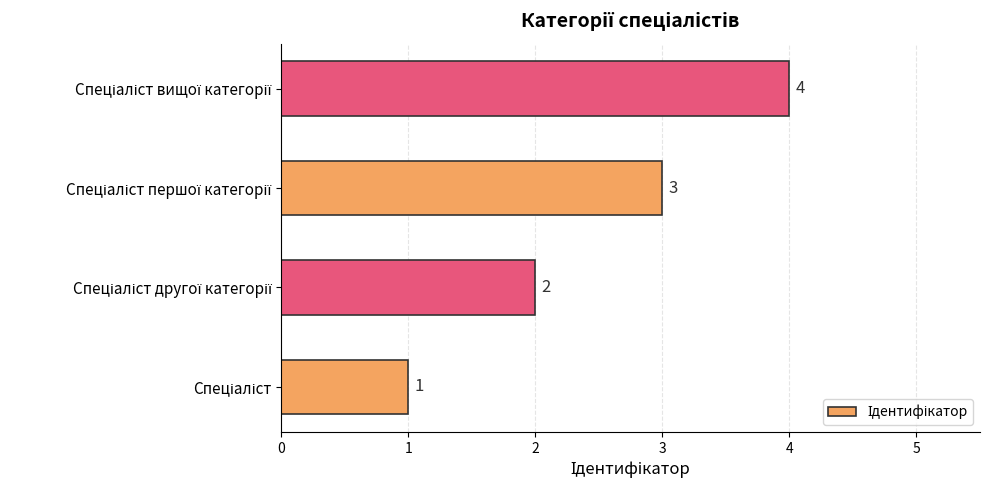

How many data points are less than 3?

2